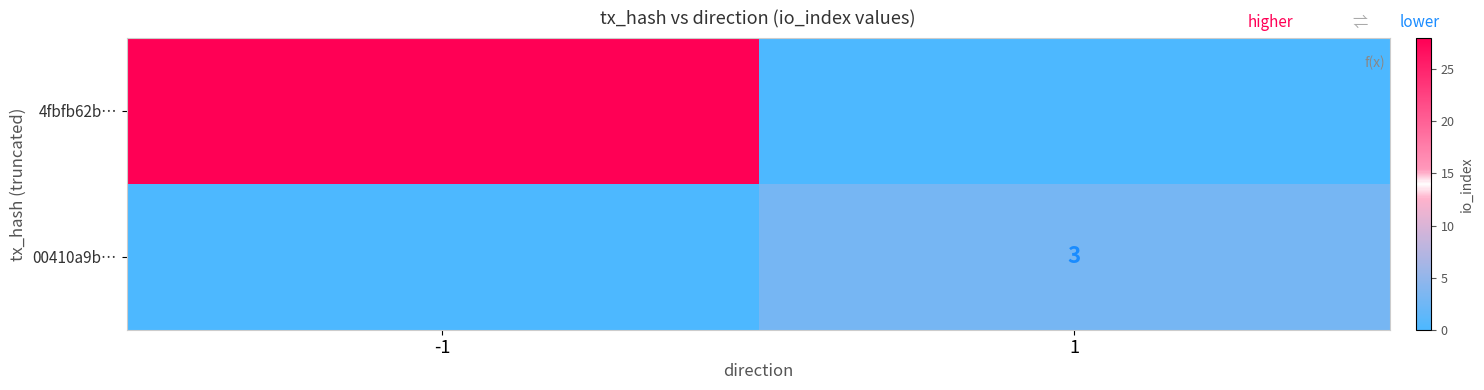

The 00410a9b… series shows 3 at 1. True or false?

True